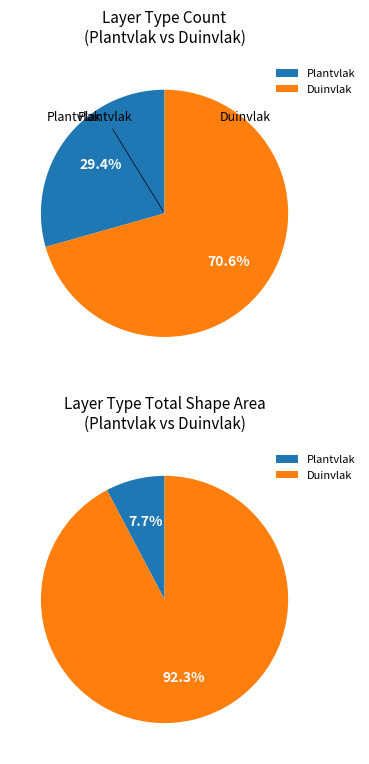

Is it true that Duinvlak is 71% of the pie?

True